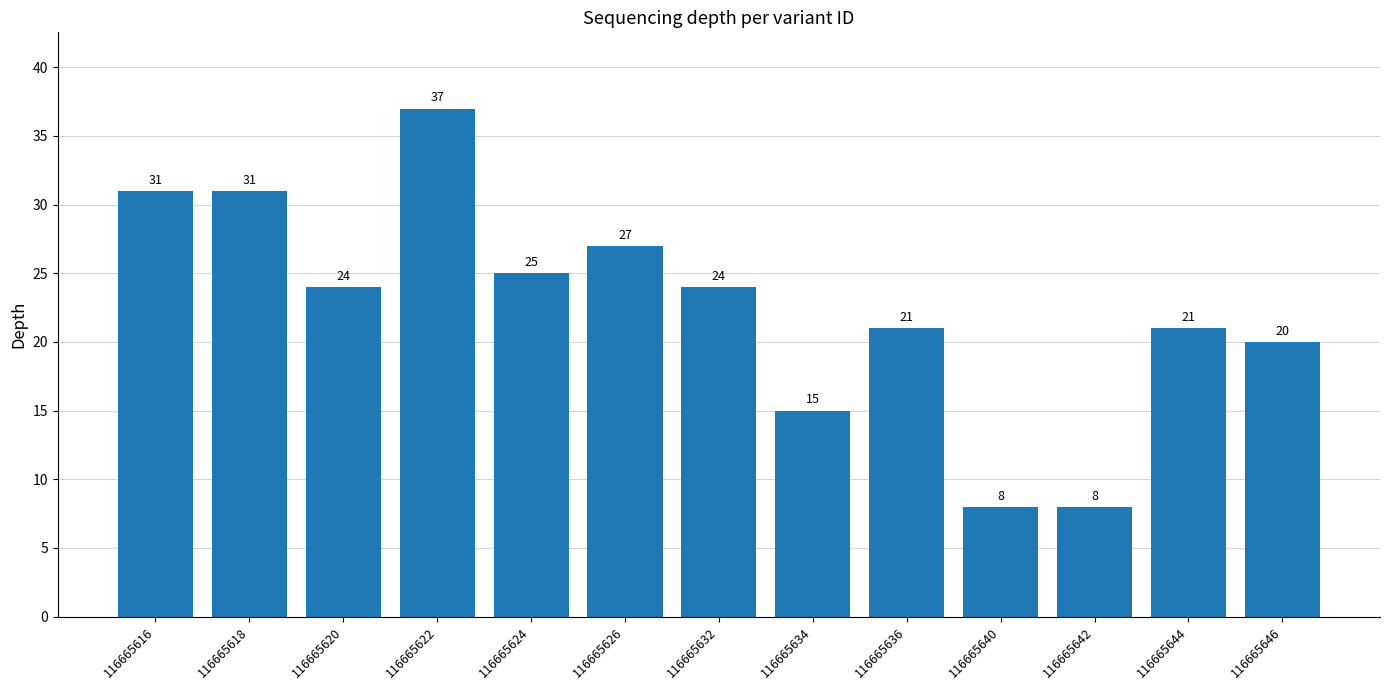

What is the value of the 1st bar from the left?

31